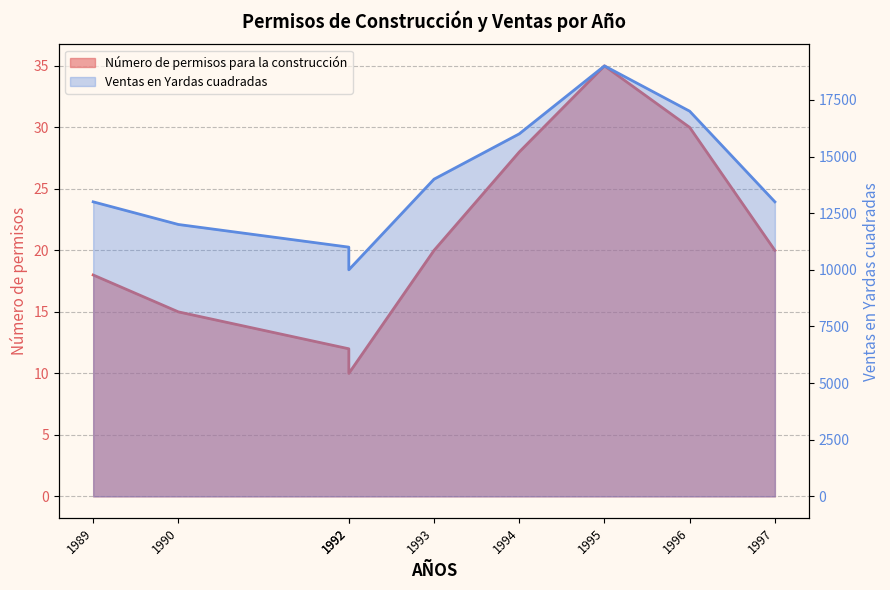

What is the value of the Ventas en Yardas cuadradas point at the 2nd from the left?

12000